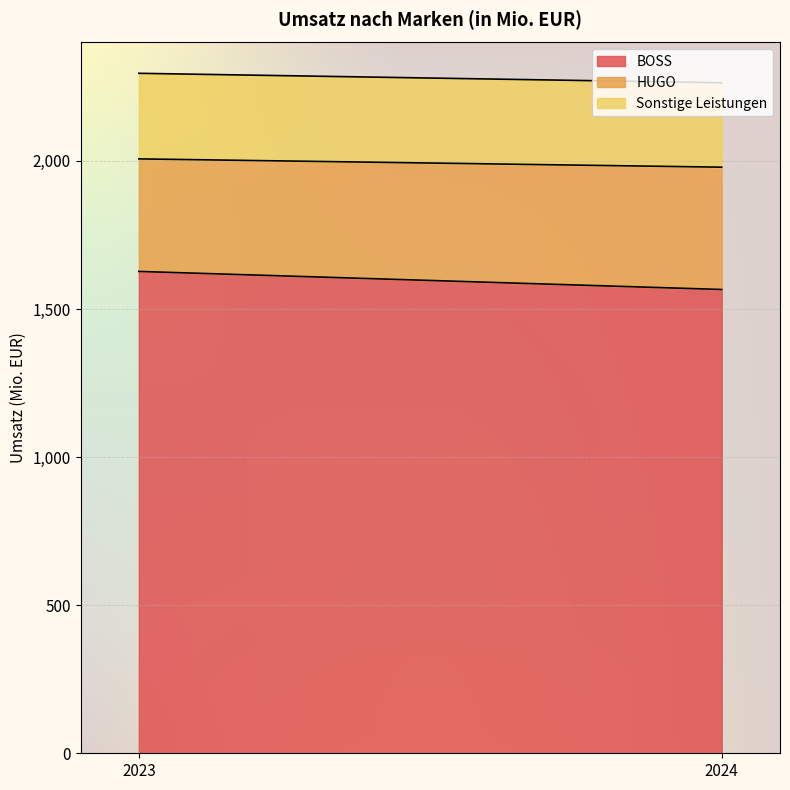

What is the difference between the highest and lowest values at 2024?

1281